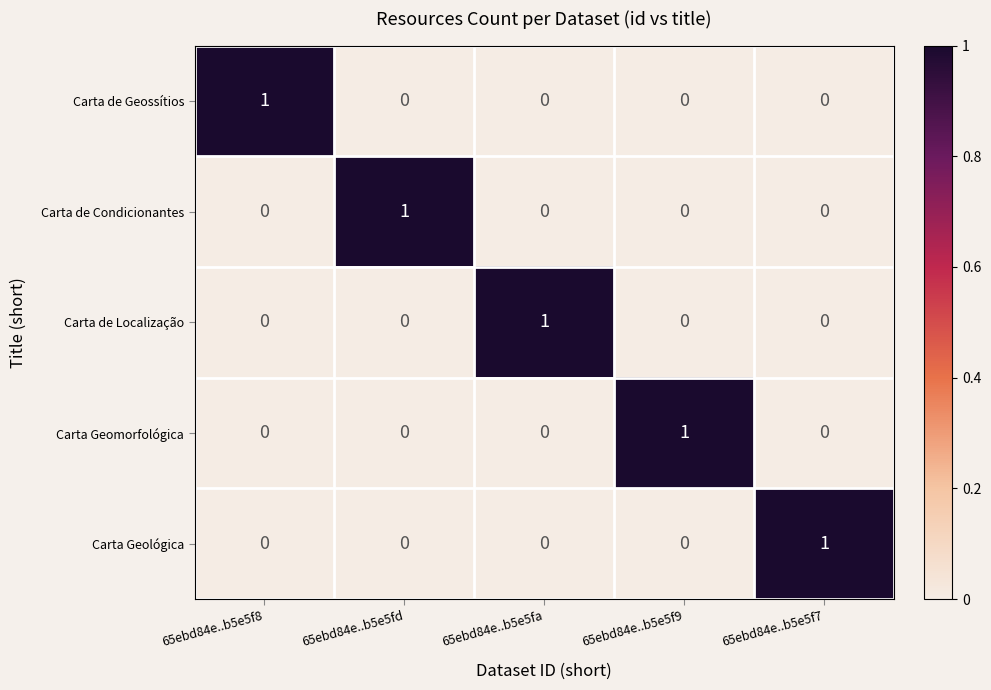

True or false: Carta Geomorfológica has a value of 0 at 65ebd84e..b5e5fd.

True